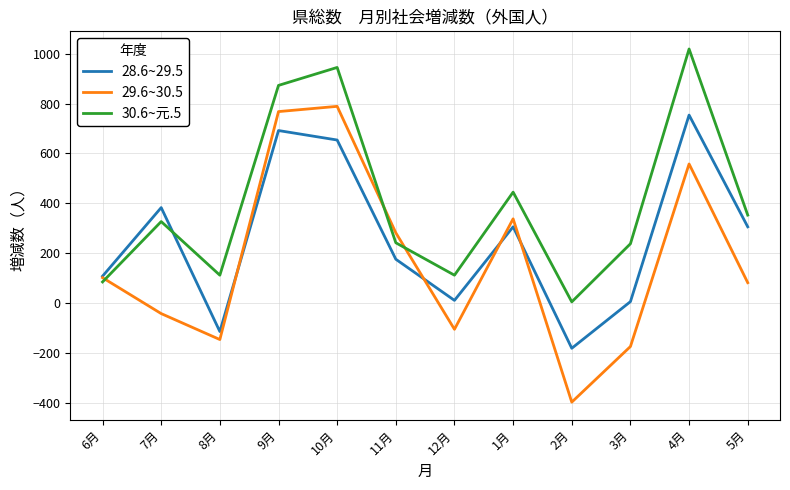

What is the greatest value displayed?

1019